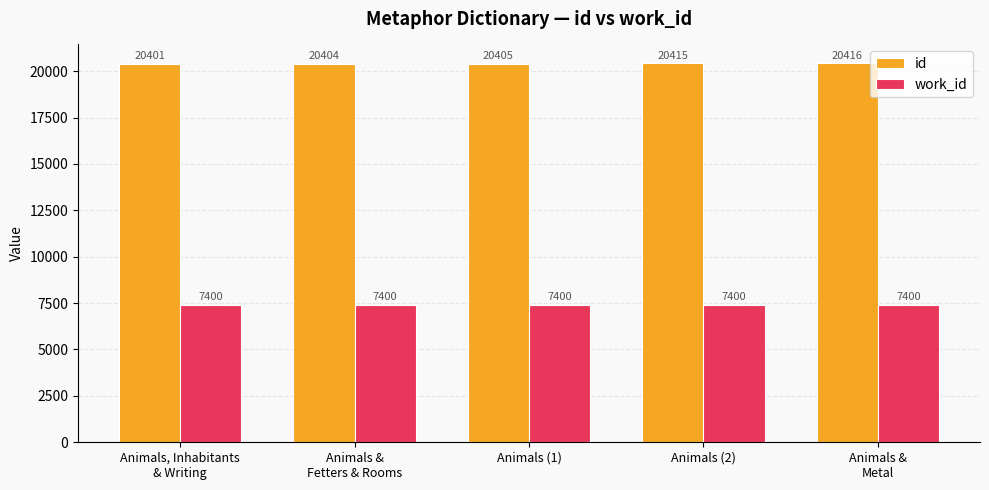

Rank the series by their average value, from highest to lowest.

id, work_id